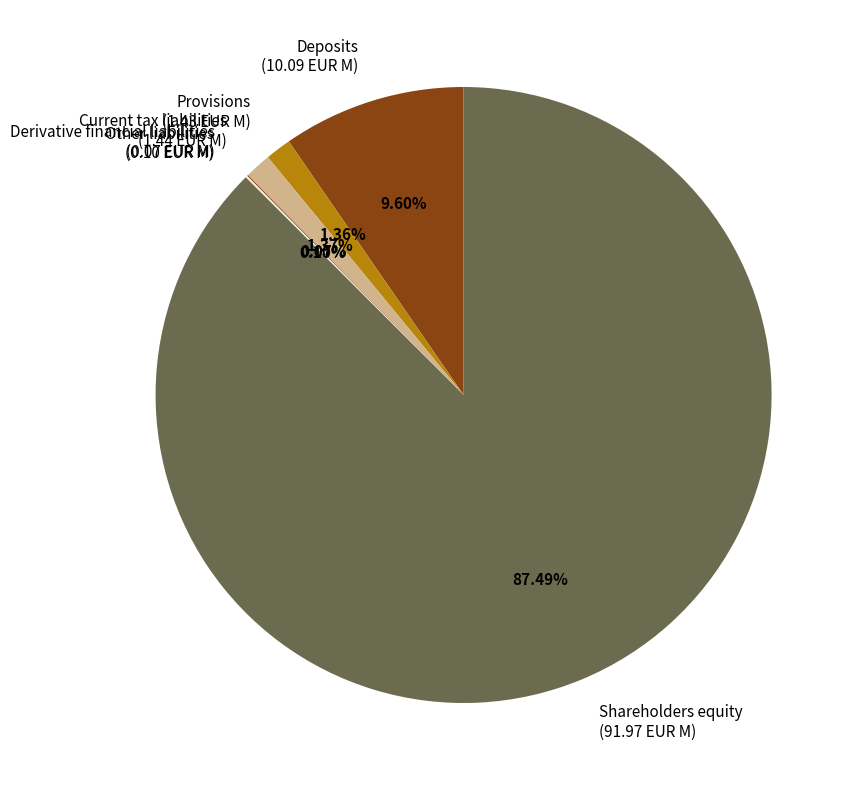

Approximately how many times larger is the value at Current tax liabilities compared to Provisions?

1.0